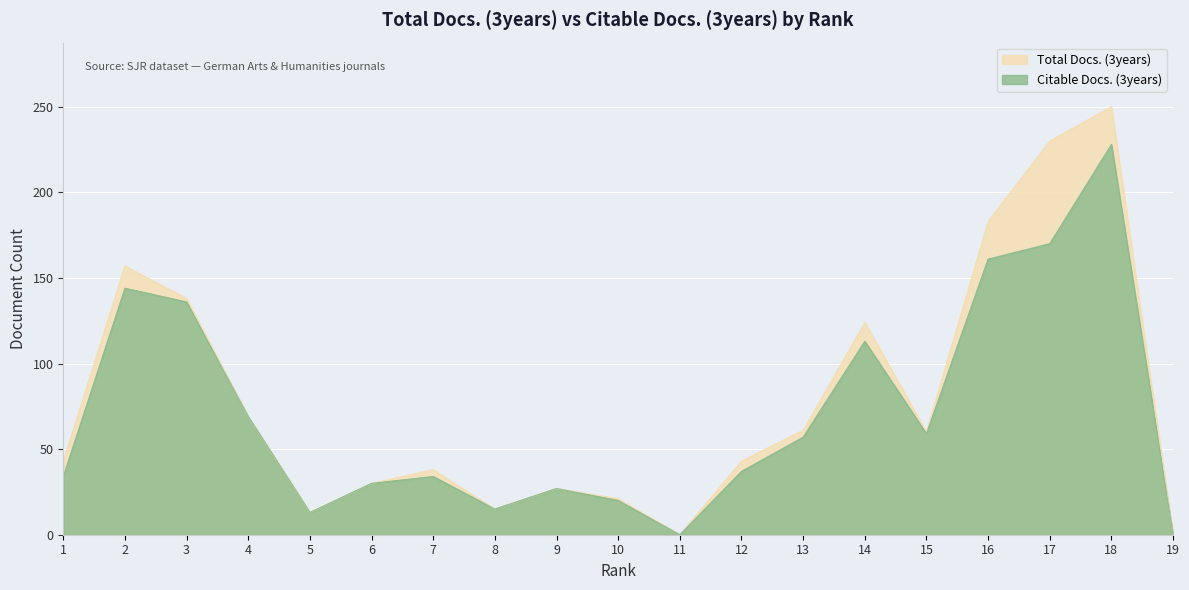

What is the value of the Total Docs. (3years) point at the 4th from the left?

69